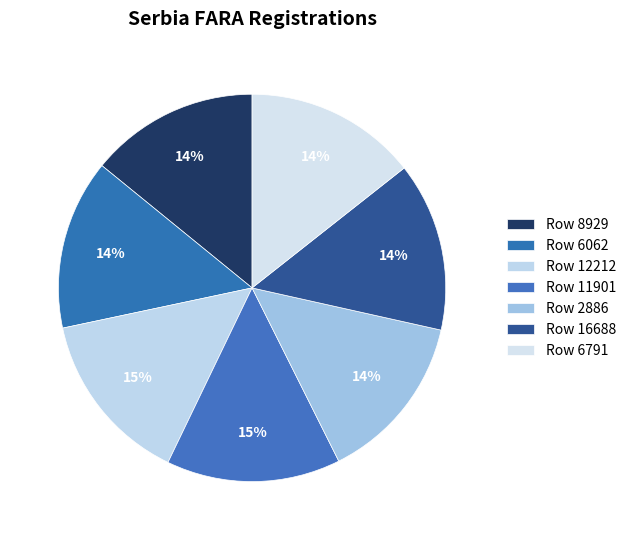

Which category has the smallest portion of the pie?

2886